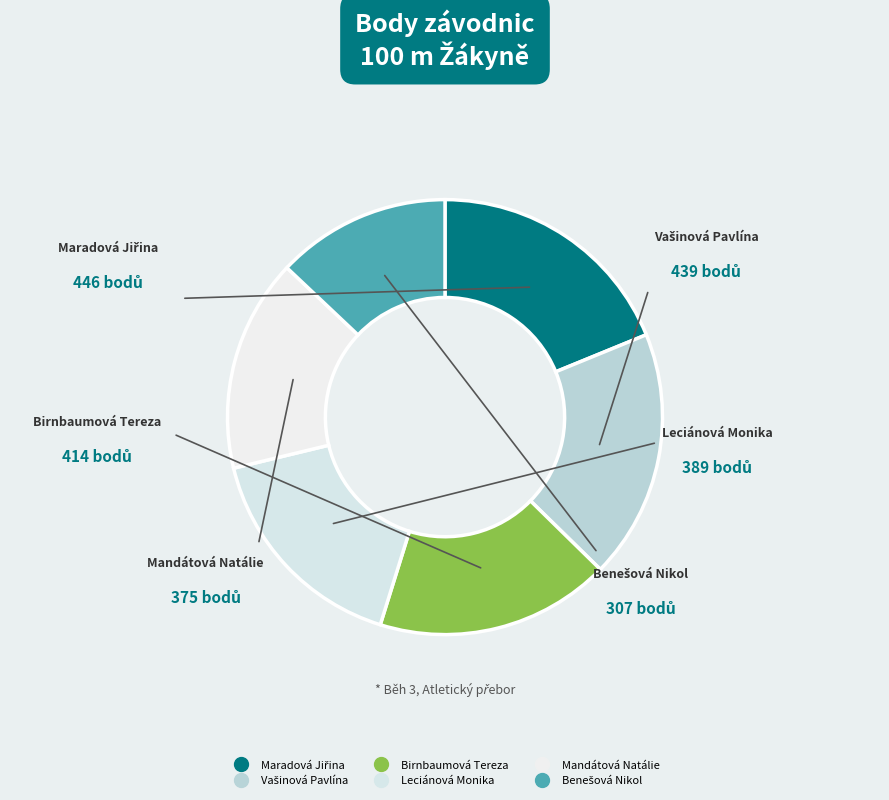

How many slices are in this pie chart?

6